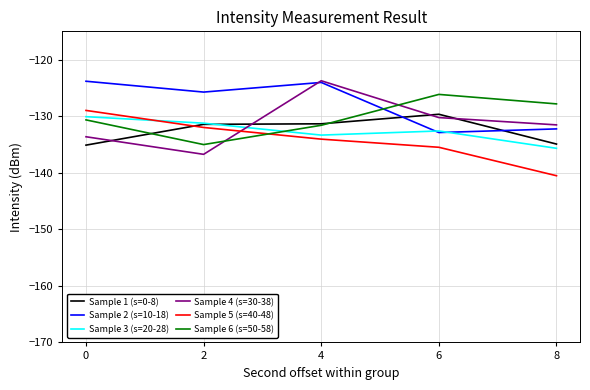

True or false: Sample 2 (s=10-18) has more than 1 interior local peaks.

False